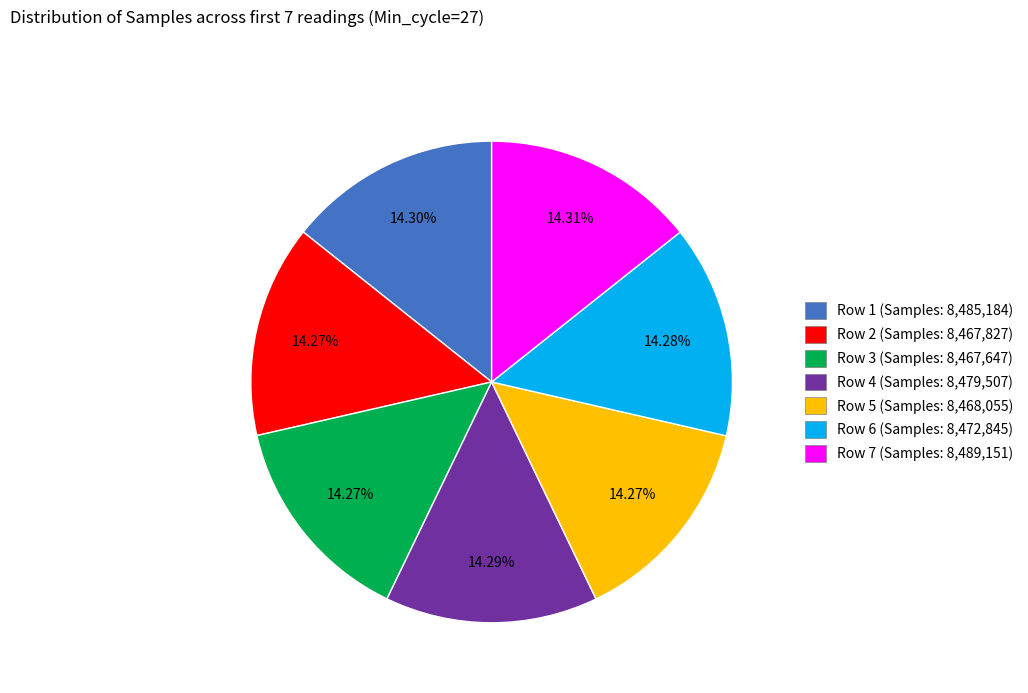

Does any single category account for the majority?

No